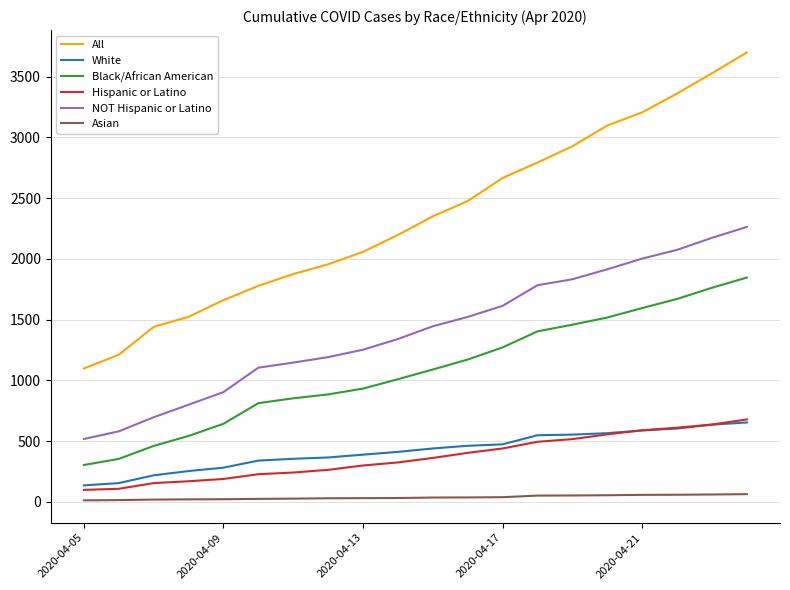

Which series has the widest spread of values?

All